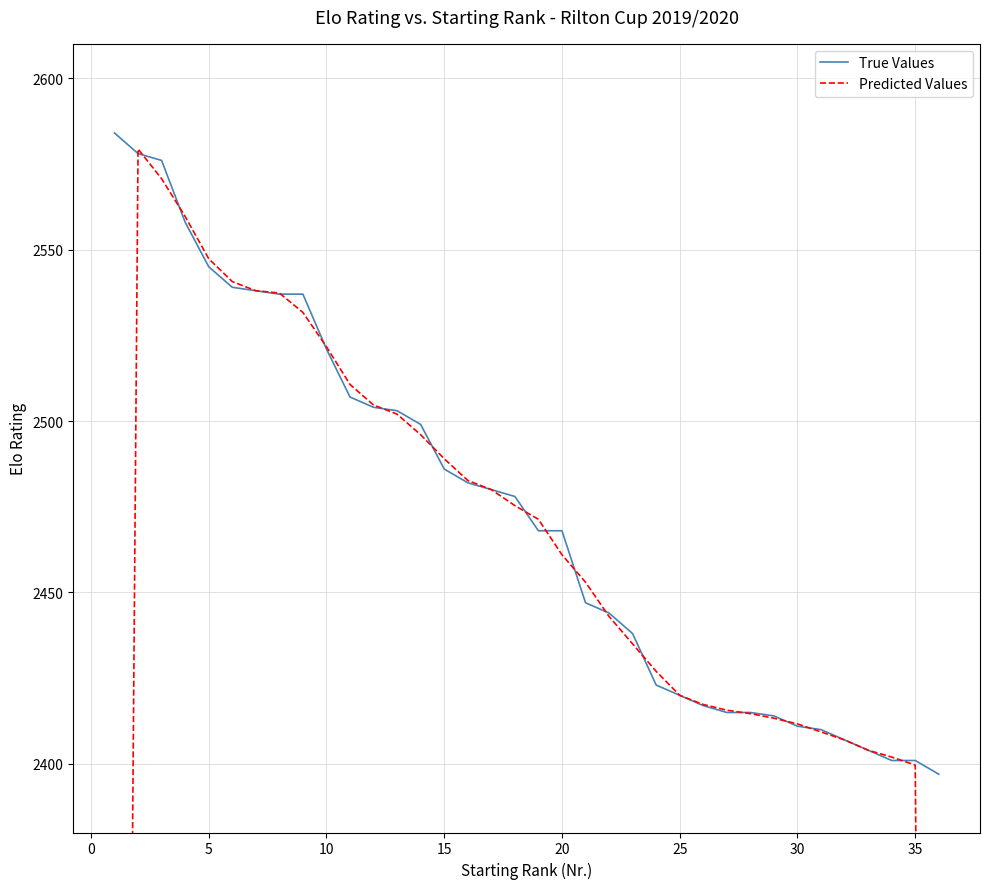

Is it true that True Values equals 3321 at 10?

False